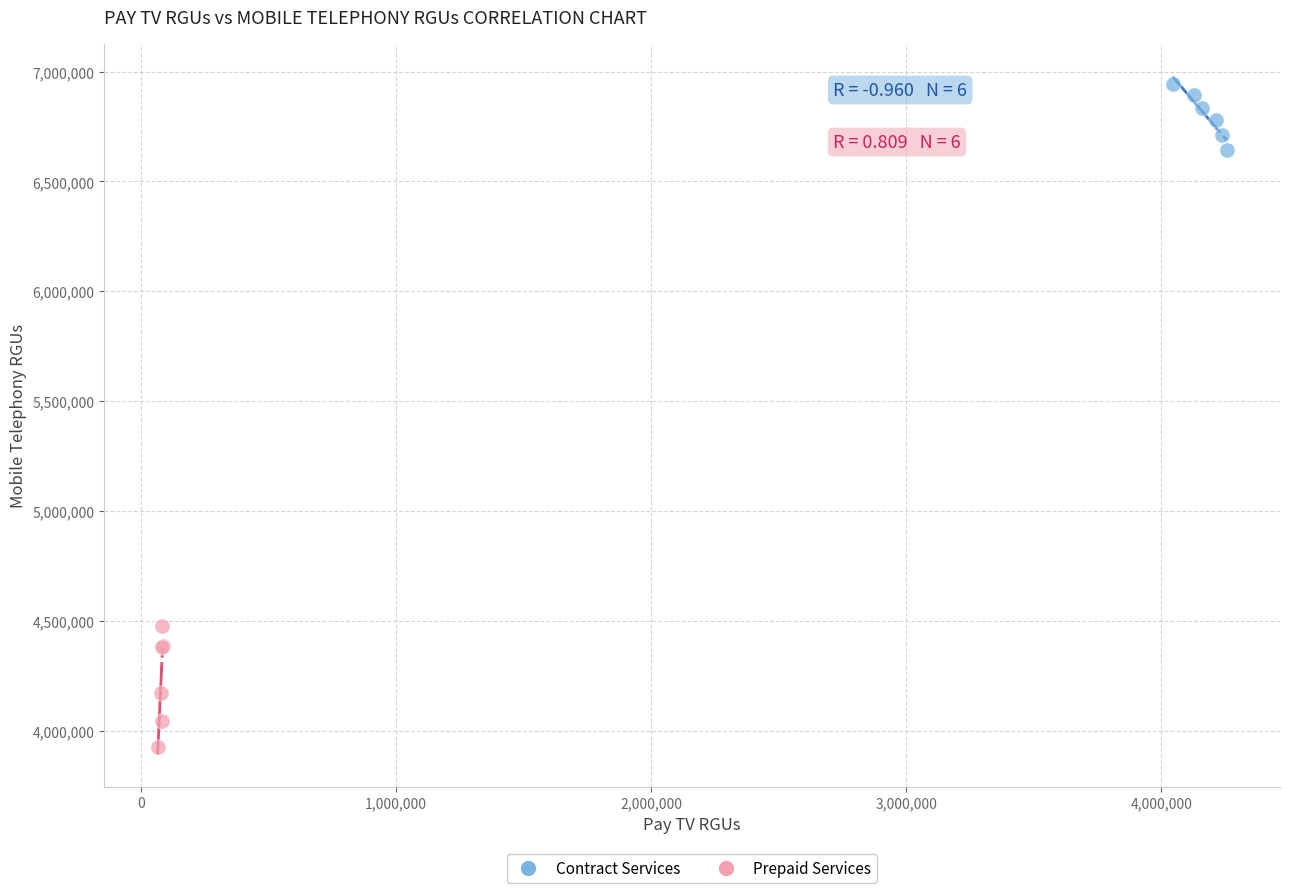

Which series contains the lowest Y value?

Prepaid Services